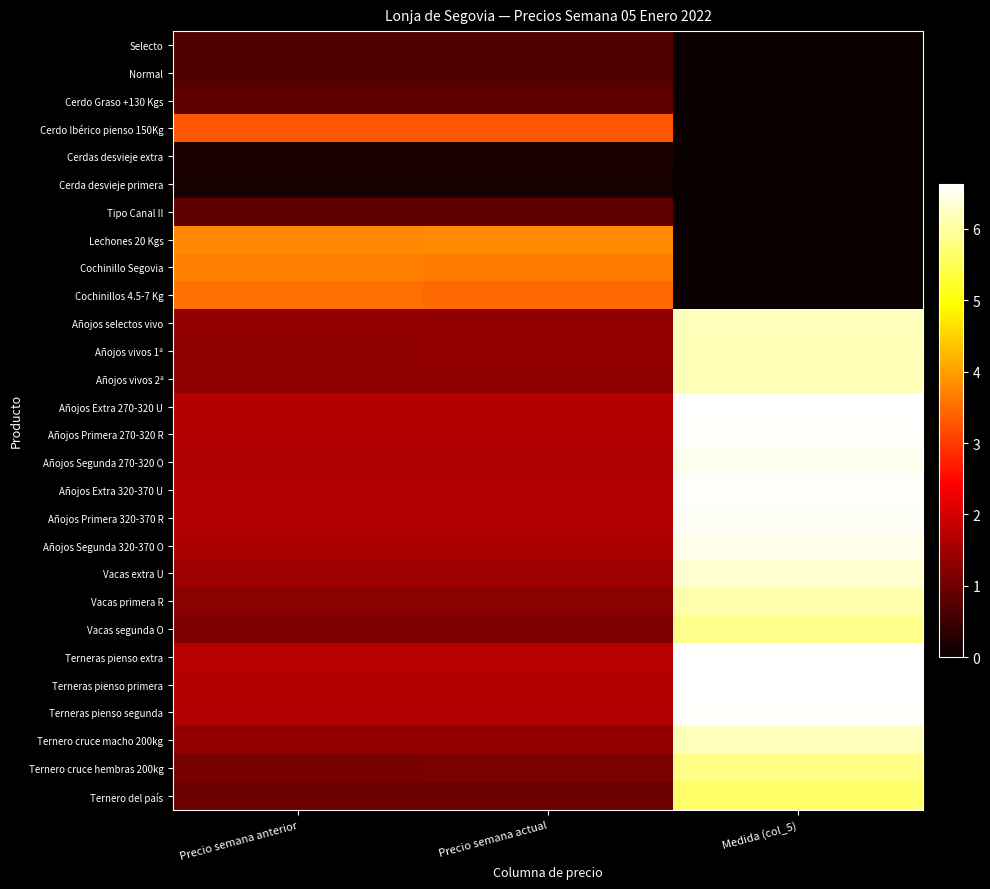

Reading left to right, extract all data points from this chart.

Selecto: Precio semana anterior=0.7	Precio semana actual=0.7	Medida (col_5)=0.0
Normal: Precio semana anterior=0.7	Precio semana actual=0.7	Medida (col_5)=0.0
Cerdo Graso +130 Kgs: Precio semana anterior=0.8	Precio semana actual=0.8	Medida (col_5)=0.0
Cerdo Ibérico pienso 150Kg: Precio semana anterior=3.3	Precio semana actual=3.3	Medida (col_5)=0.0
Cerdas desvieje extra: Precio semana anterior=0.2	Precio semana actual=0.2	Medida (col_5)=0.0
Cerda desvieje primera: Precio semana anterior=0.1	Precio semana actual=0.1	Medida (col_5)=0.0
Tipo Canal II: Precio semana anterior=0.9	Precio semana actual=0.9	Medida (col_5)=0.0
Lechones 20 Kgs: Precio semana anterior=3.8	Precio semana actual=3.8	Medida (col_5)=0.0
Cochinillo Segovia: Precio semana anterior=3.7	Precio semana actual=3.6	Medida (col_5)=0.0
Cochinillos 4.5-7 Kg: Precio semana anterior=3.5	Precio semana actual=3.5	Medida (col_5)=0.0
Añojos selectos vivo: Precio semana anterior=1.4	Precio semana actual=1.4	Medida (col_5)=6.2
Añojos vivos 1ª: Precio semana anterior=1.3	Precio semana actual=1.3	Medida (col_5)=6.2
Añojos vivos 2ª: Precio semana anterior=1.3	Precio semana actual=1.3	Medida (col_5)=6.2
Añojos Extra 270-320 U: Precio semana anterior=1.7	Precio semana actual=1.7	Medida (col_5)=6.6
Añojos Primera 270-320 R: Precio semana anterior=1.7	Precio semana actual=1.7	Medida (col_5)=6.6
Añojos Segunda 270-320 O: Precio semana anterior=1.6	Precio semana actual=1.6	Medida (col_5)=6.5
Añojos Extra 320-370 U: Precio semana anterior=1.7	Precio semana actual=1.7	Medida (col_5)=6.6
Añojos Primera 320-370 R: Precio semana anterior=1.7	Precio semana actual=1.7	Medida (col_5)=6.6
Añojos Segunda 320-370 O: Precio semana anterior=1.6	Precio semana actual=1.6	Medida (col_5)=6.5
Vacas extra U: Precio semana anterior=1.5	Precio semana actual=1.5	Medida (col_5)=6.3
Vacas primera R: Precio semana anterior=1.3	Precio semana actual=1.3	Medida (col_5)=6.1
Vacas segunda O: Precio semana anterior=1.1	Precio semana actual=1.1	Medida (col_5)=5.9
Terneras pienso extra: Precio semana anterior=1.7	Precio semana actual=1.7	Medida (col_5)=6.6
Terneras pienso primera: Precio semana anterior=1.7	Precio semana actual=1.7	Medida (col_5)=6.6
Terneras pienso segunda: Precio semana anterior=1.7	Precio semana actual=1.7	Medida (col_5)=6.6
Ternero cruce macho 200kg: Precio semana anterior=1.4	Precio semana actual=1.4	Medida (col_5)=6.2
Ternero cruce hembras 200kg: Precio semana anterior=1.1	Precio semana actual=1.1	Medida (col_5)=5.8
Ternero del país: Precio semana anterior=1.0	Precio semana actual=1.0	Medida (col_5)=5.6